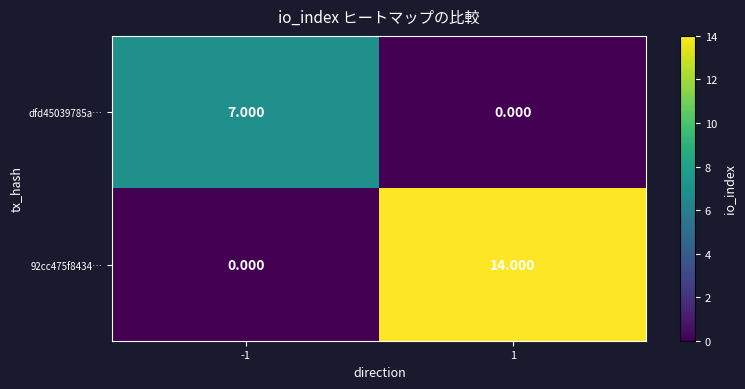

Is the value of 92cc475f8434… at 1 greater than the value of dfd45039785a… at -1?

Yes